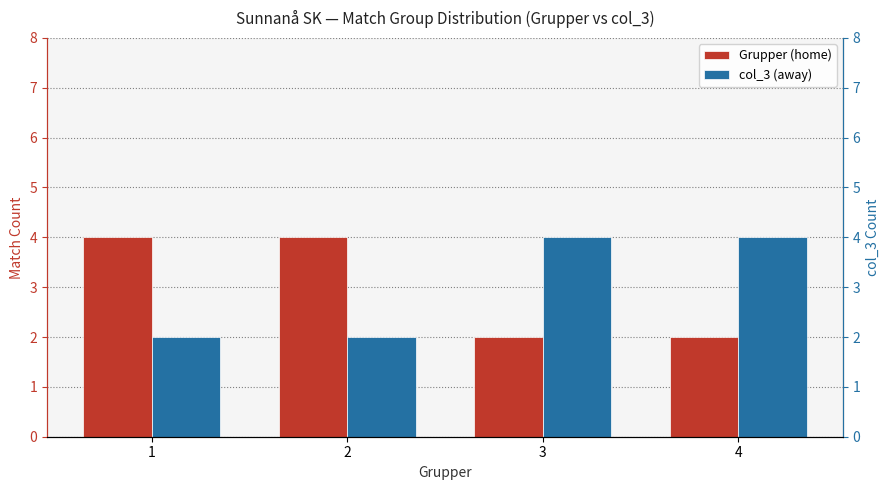

What is the value of the Grupper (home) bar at the 1st from the left?

4